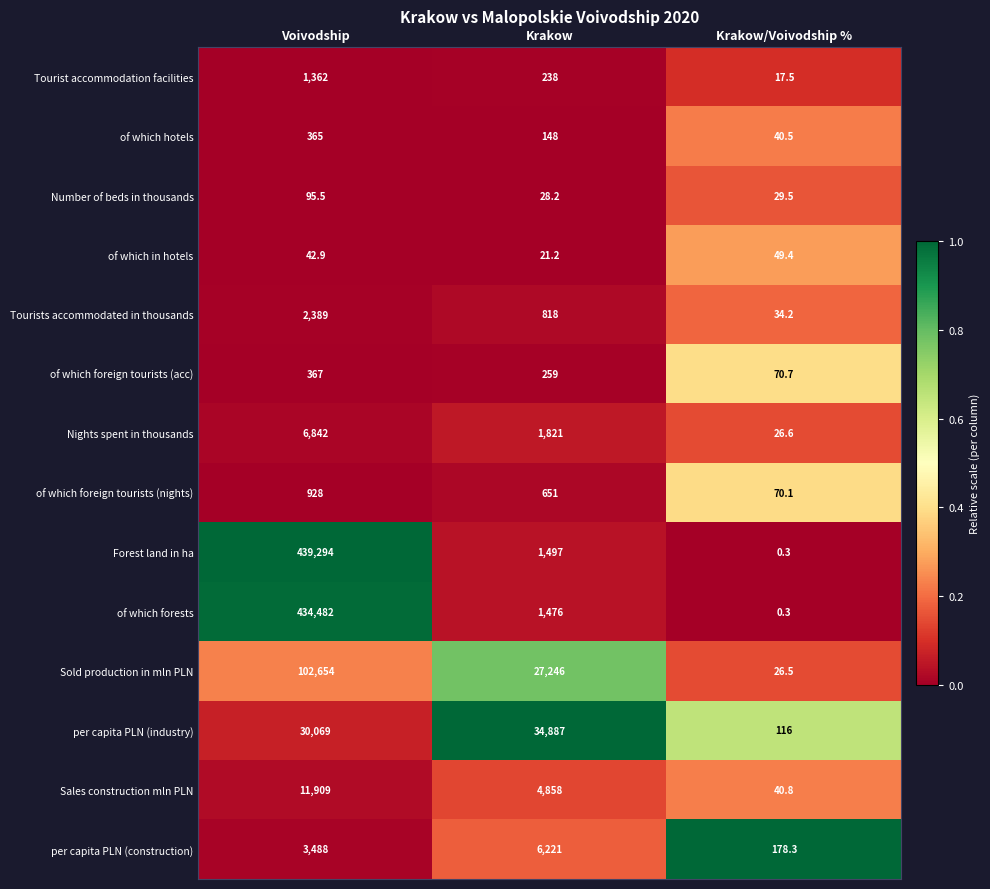

What value does the Tourist accommodation facilities series have at Voivodship?

1362.0